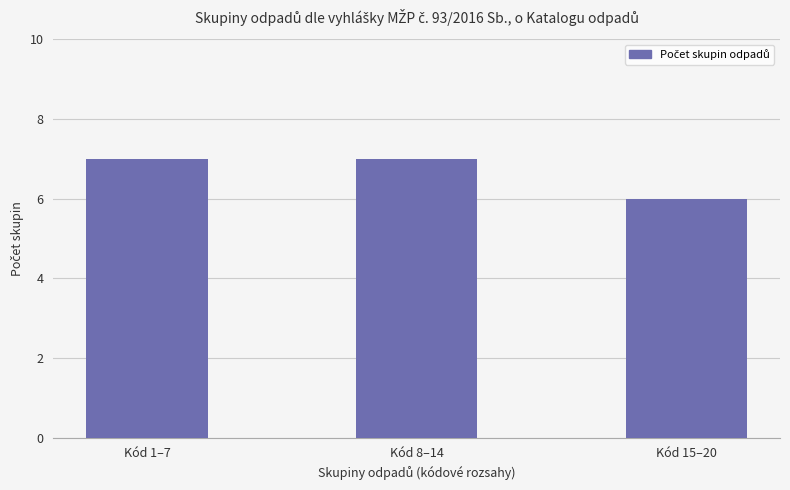

What is the smallest value displayed?

6